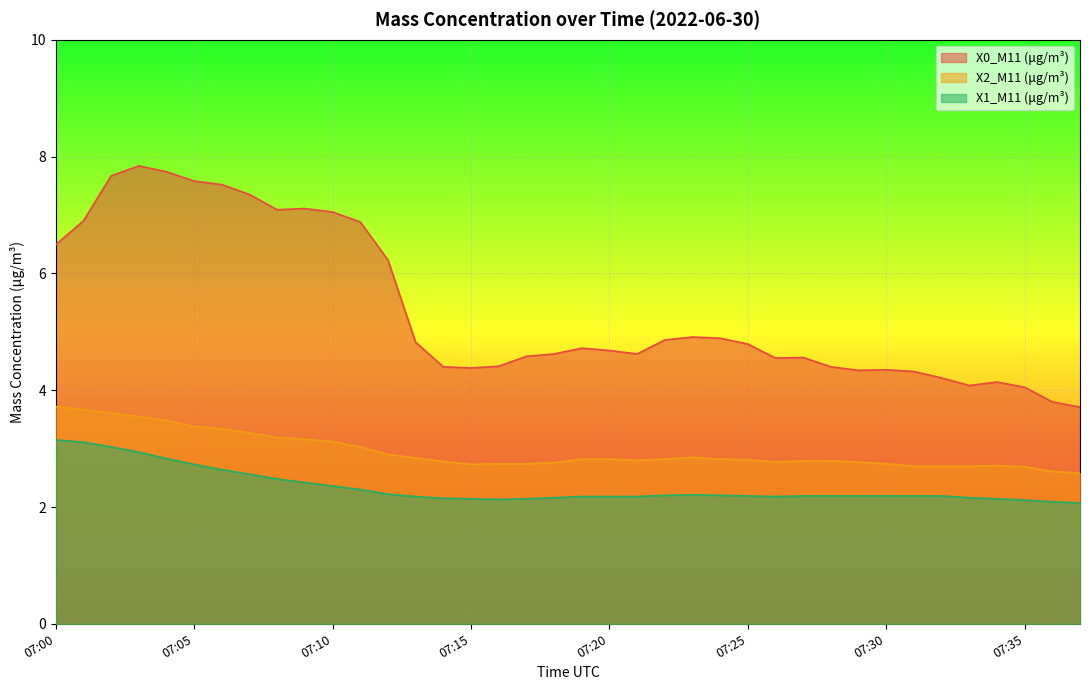

Does the chart display data point markers on the line(s)?

No